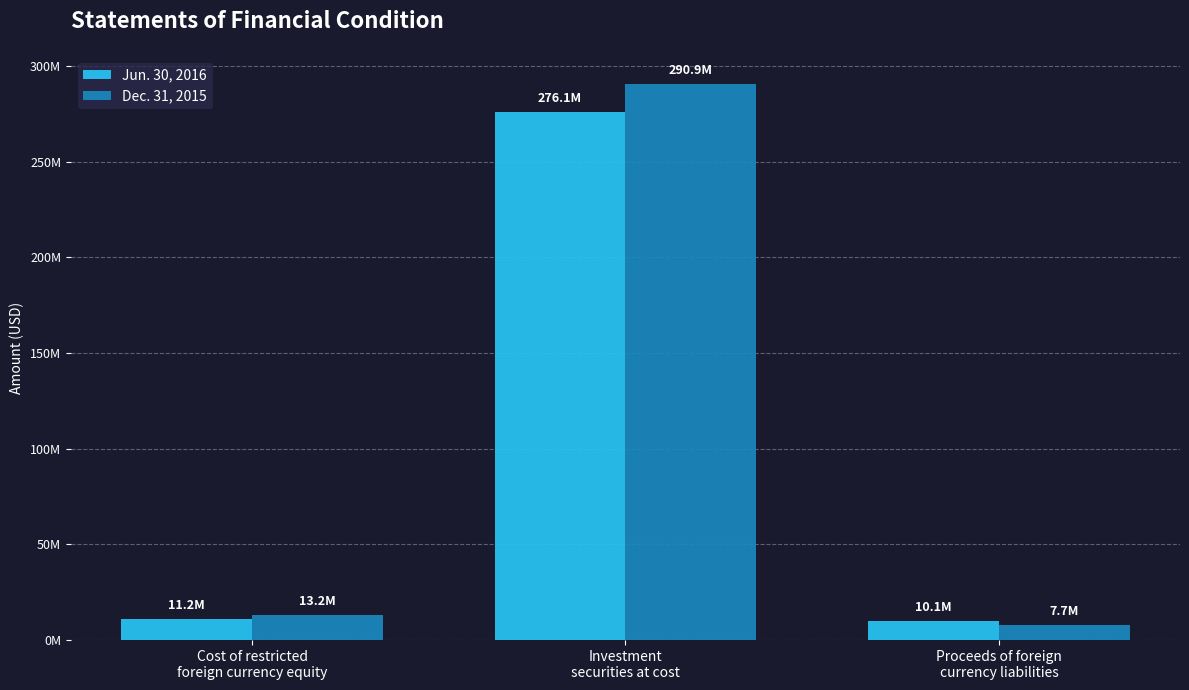

What are all the series names shown in the legend?

Jun. 30, 2016, Dec. 31, 2015